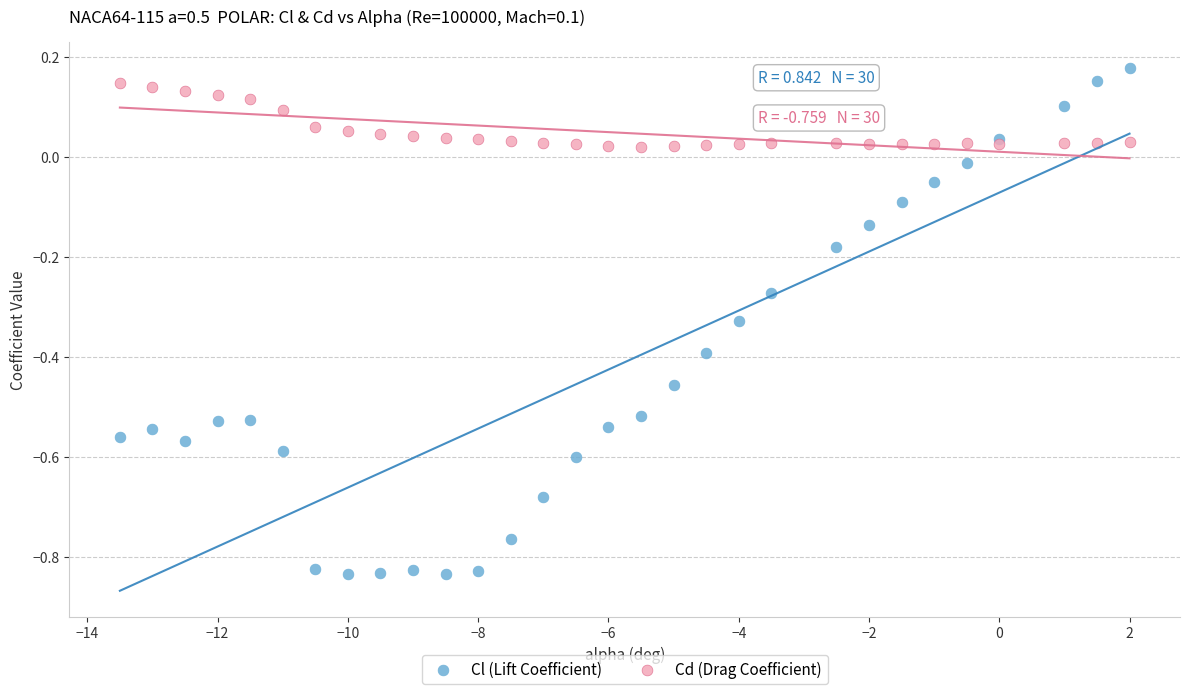

What is the X range (max minus min) for the scatter plot?

15.5